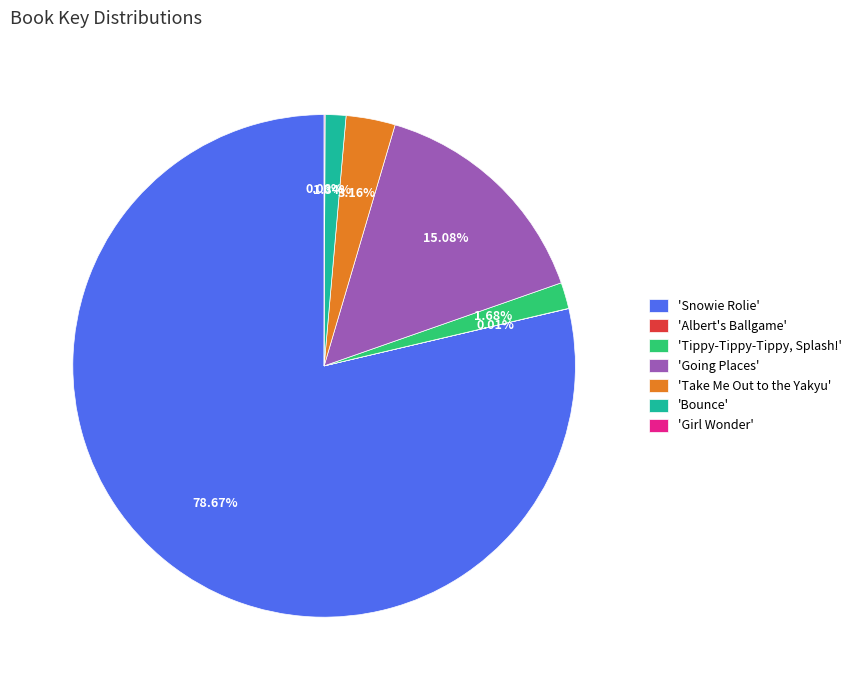

Which slice is the largest?

'Snowie Rolie'